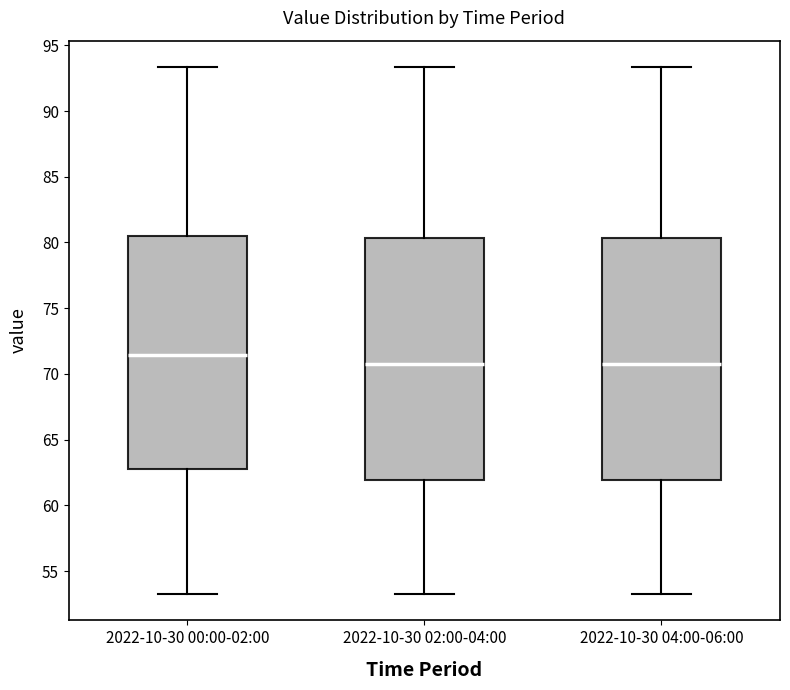

Reading left to right, read every box against the y-axis: the position of its median line, the range the box covers, and the ends of its whiskers. The values are not printed on the chart, so give them approximately, as read against the axis.

2022-10-30 00:00-02:00: median 71.5, box 63.0 to 80.5, whiskers 53.5 to 93.5
2022-10-30 02:00-04:00: median 71.0, box 62.0 to 80.5, whiskers 53.5 to 93.5
2022-10-30 04:00-06:00: median 71.0, box 62.0 to 80.5, whiskers 53.5 to 93.5